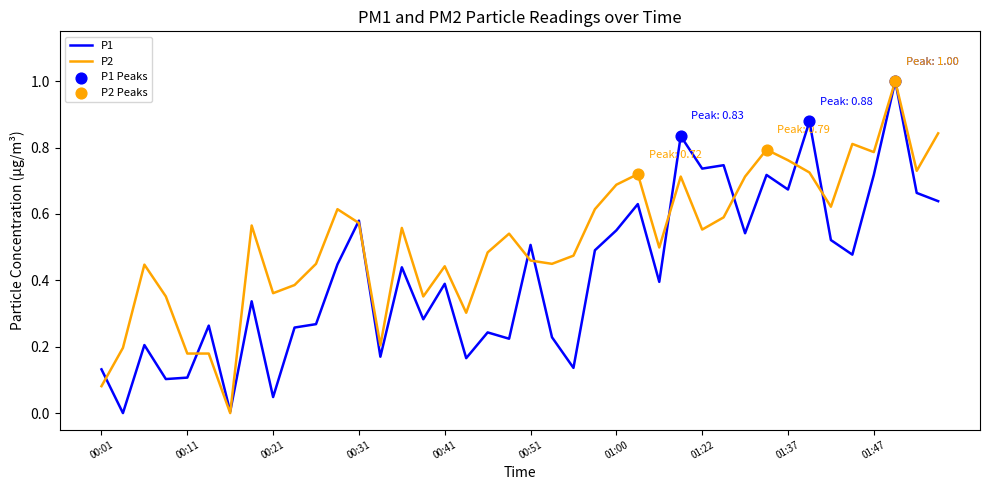

Rank the series by their average value, from lowest to highest.

P1, P2